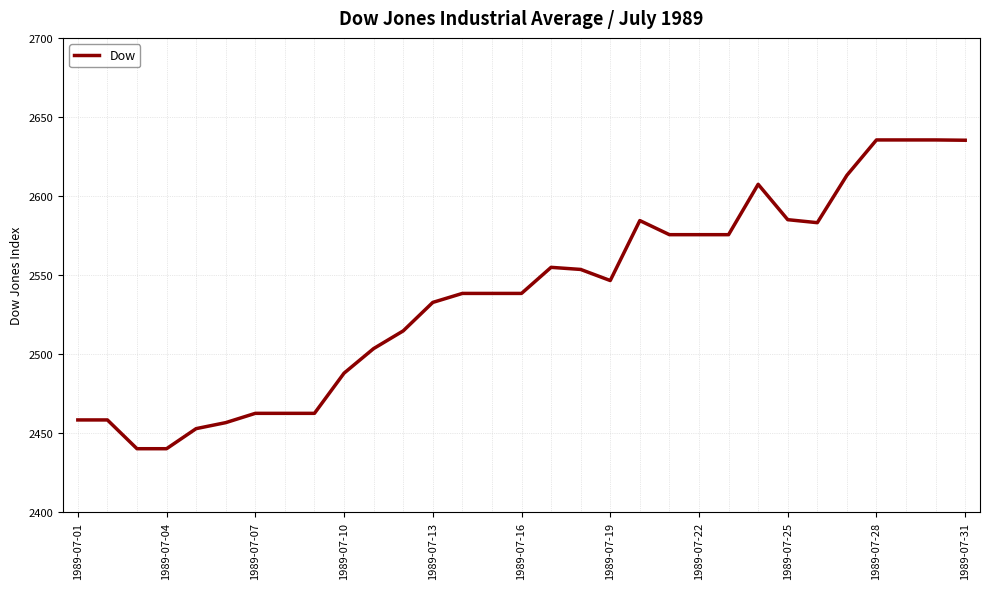

What is the difference between the maximum and minimum values?

195.4